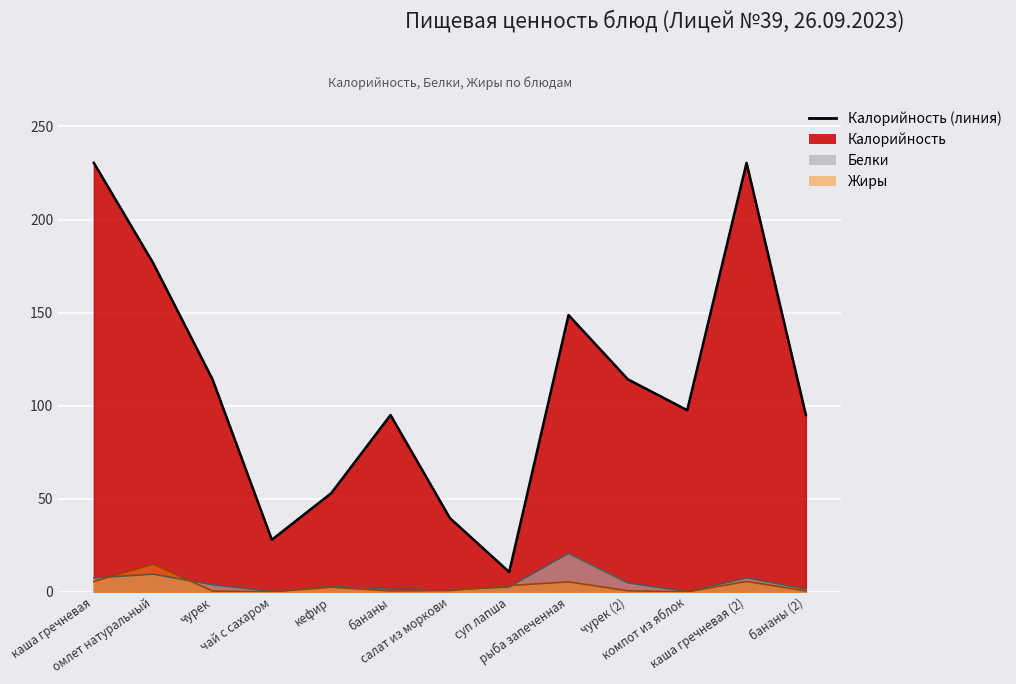

At which label does Белки reach its peak?

рыба запеченная